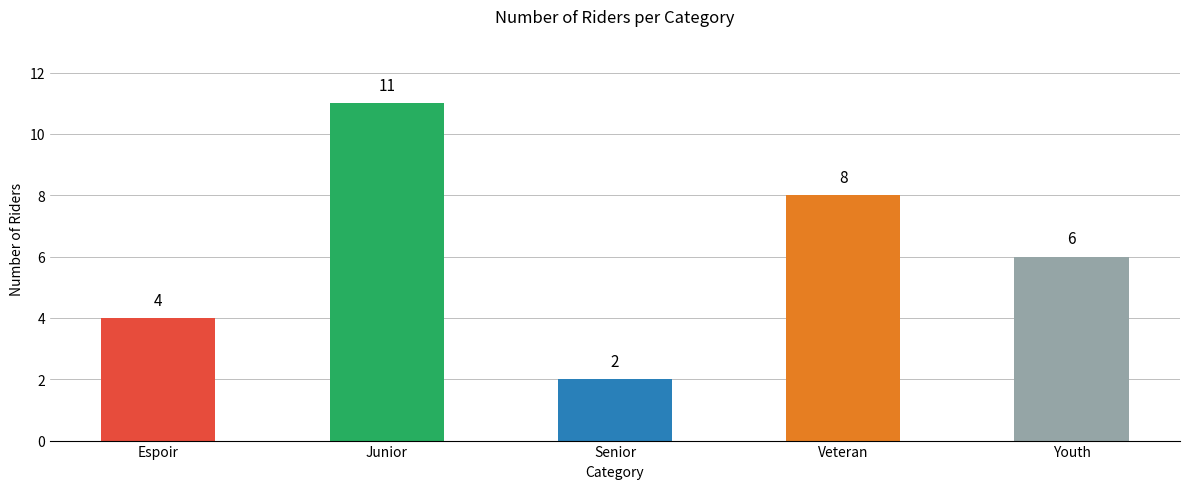

What is the label of the 2nd bar from the right?

Veteran